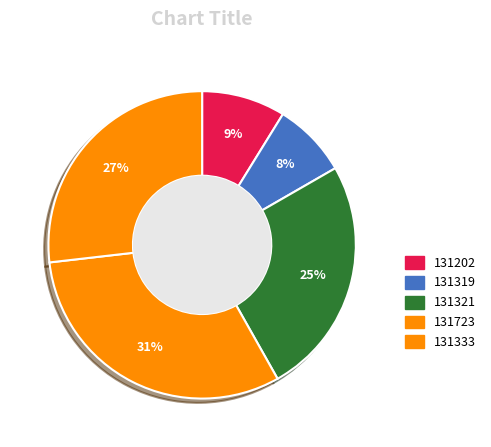

Which has a higher value, 131202 or 131321?

131321